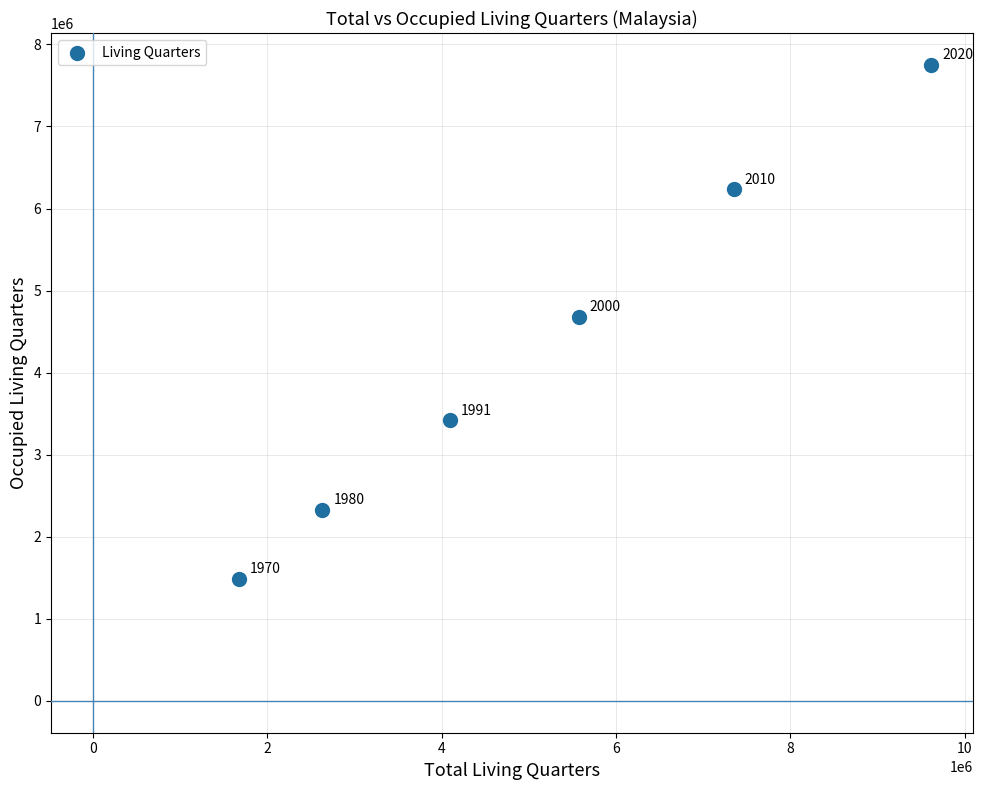

What is the range of X values (max minus min)?

7943031